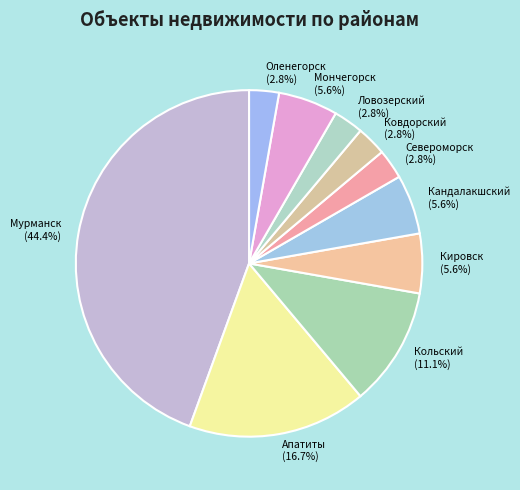

Is there a majority slice in this chart?

No